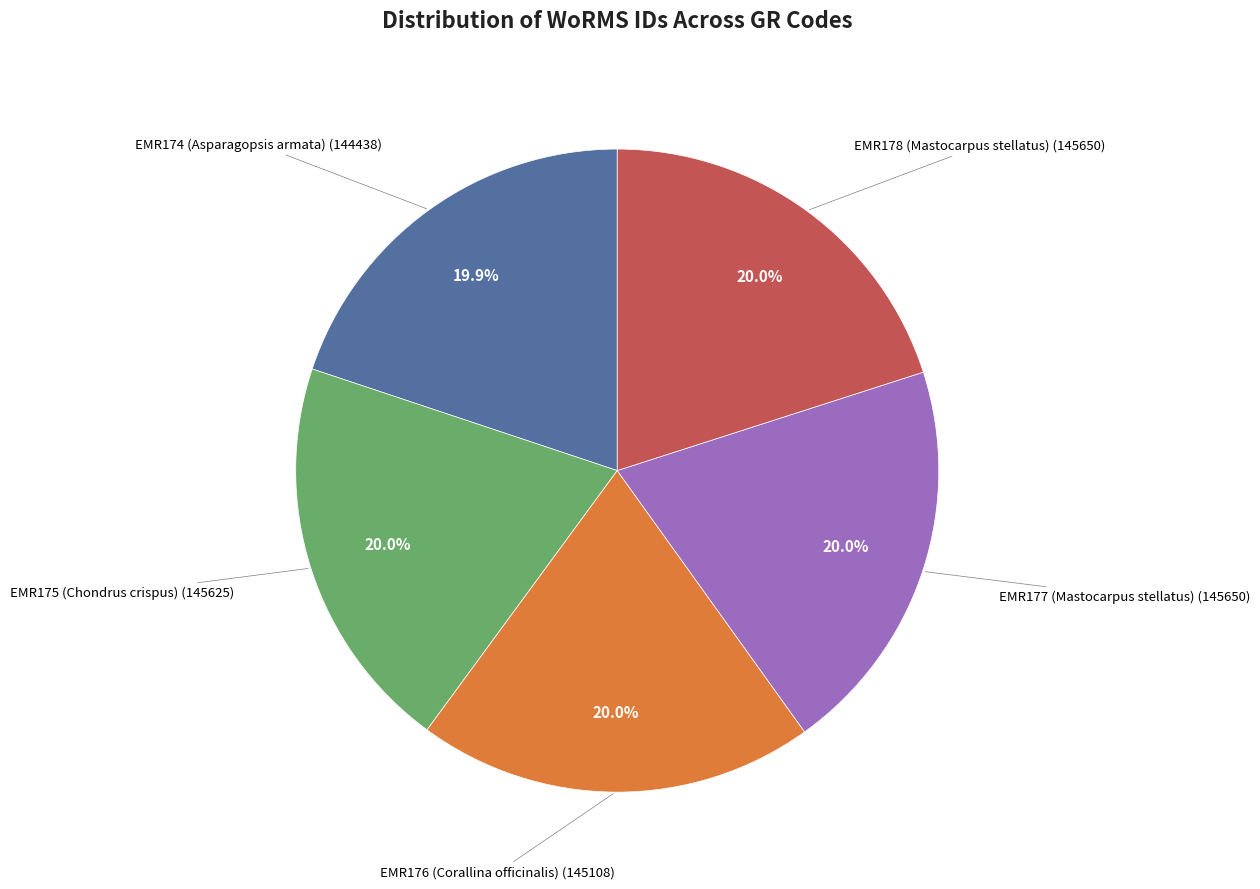

Is there a majority slice in this chart?

No